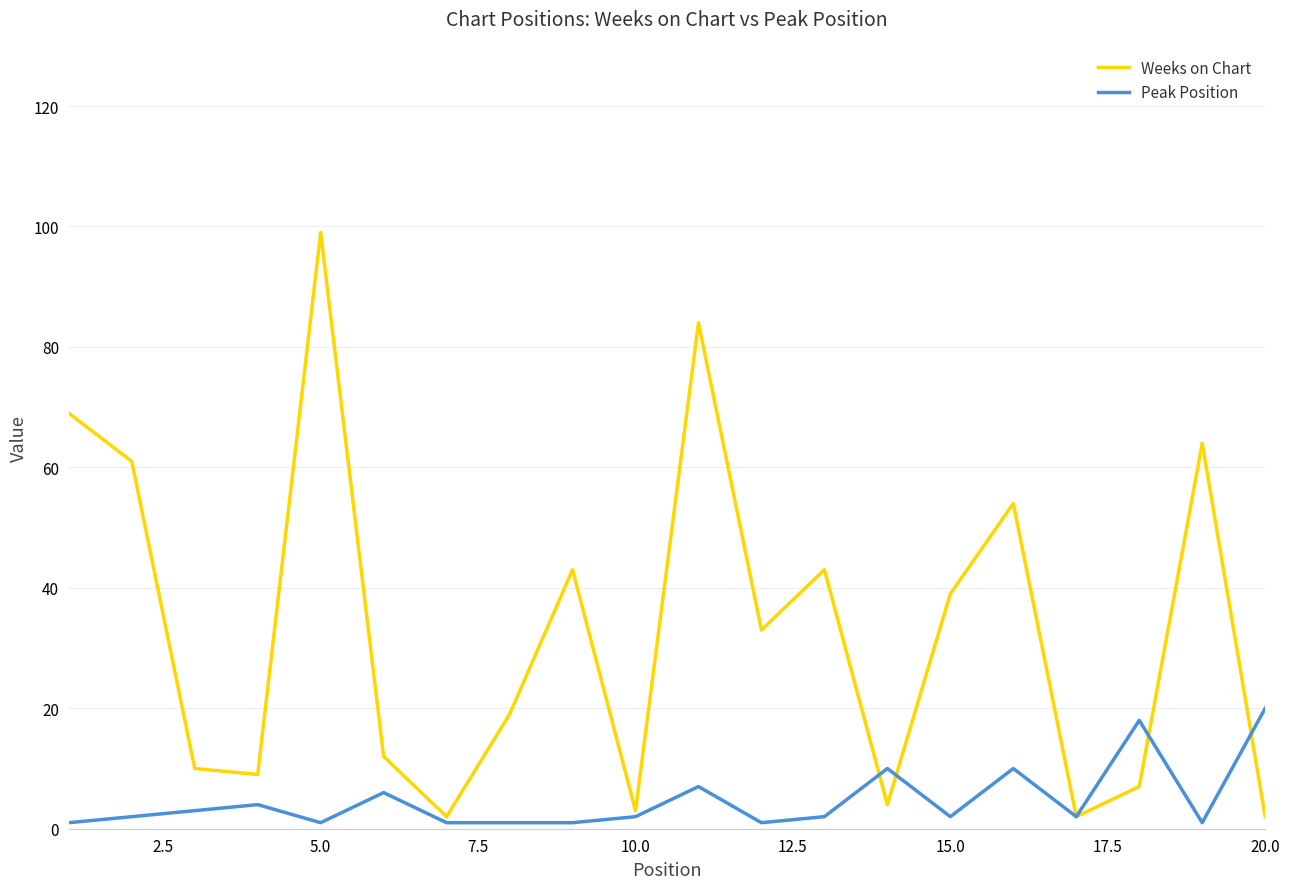

Rank the series by their maximum value, from lowest to highest.

Peak Position, Weeks on Chart